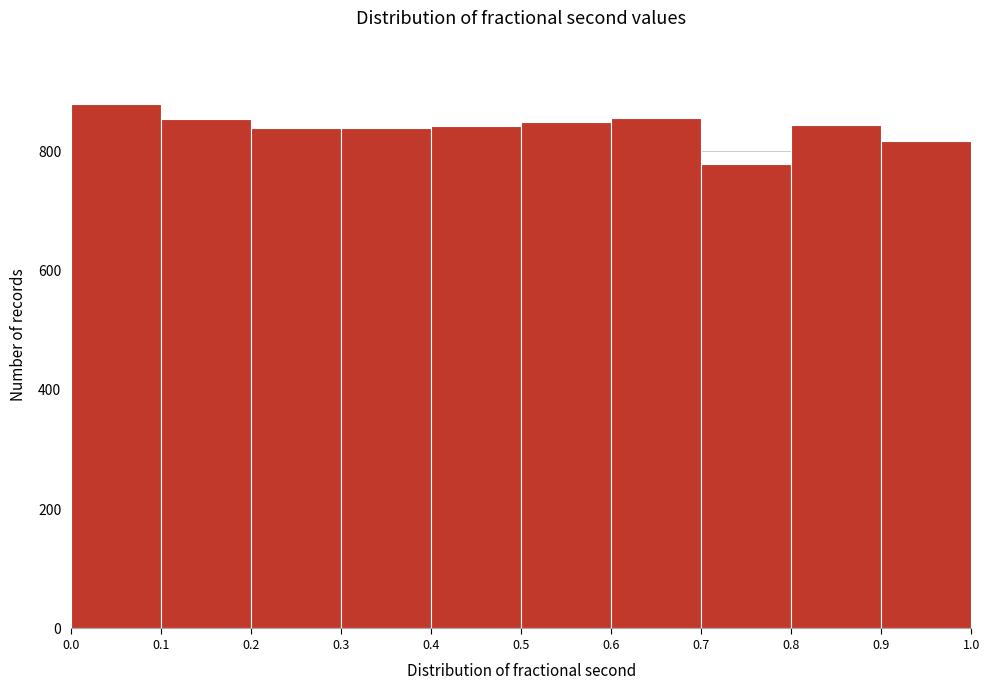

Reading left to right, list every bar in this chart as the range it spans on the x-axis followed by its height. The values are not printed on the chart, so give them approximately, as read against the axis.

0.0 to 0.1: 880
0.1 to 0.2: 860
0.2 to 0.3: 840
0.3 to 0.4: 840
0.4 to 0.5: 840
0.5 to 0.6: 860
0.6 to 0.7: 860
0.7 to 0.8: 780
0.8 to 0.9: 840
0.9 to 1.0: 820